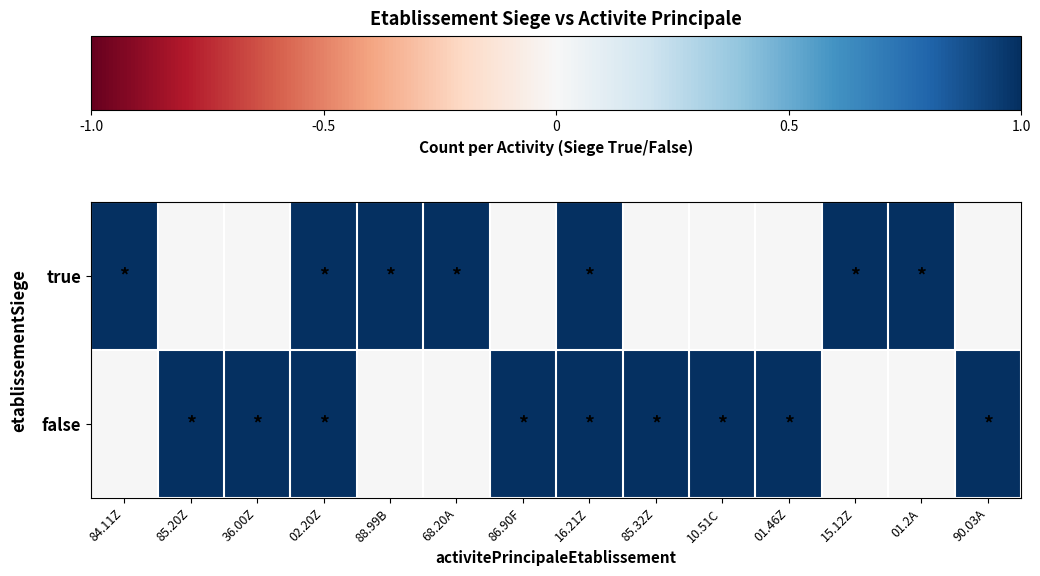

How many categories are shown in the chart?

14